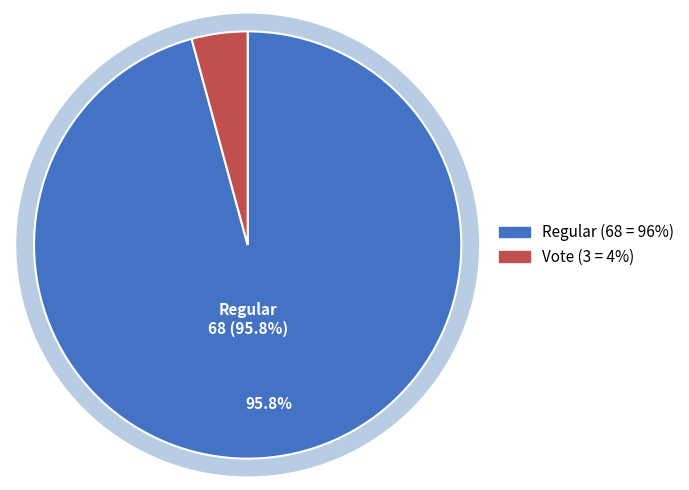

How many slices are in this pie chart?

2